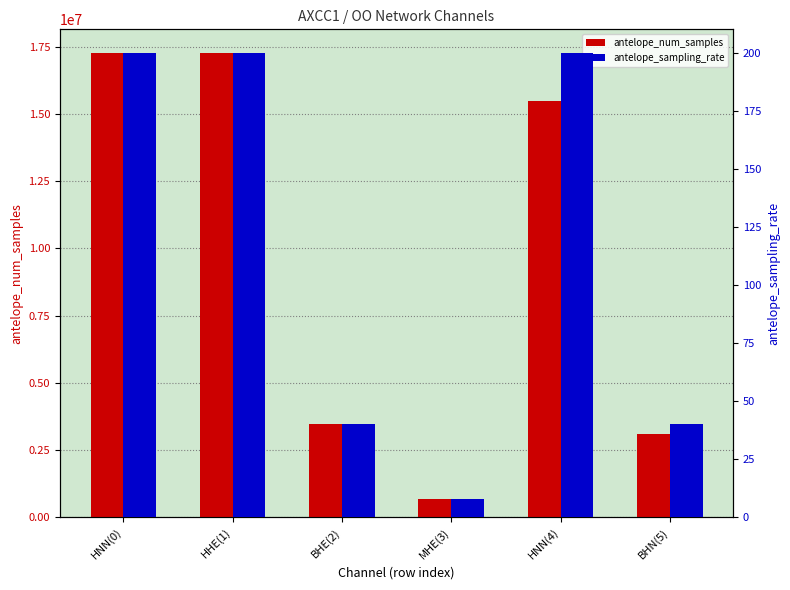

Reading left to right, transcribe all the data shown in this chart.

antelope_num_samples: HNN(0)=17280001	HHE(1)=17279999	BHE(2)=3456000	MHE(3)=691200	HNN(4)=15480377	BHN(5)=3095648
antelope_sampling_rate: HNN(0)=200	HHE(1)=200	BHE(2)=40	MHE(3)=8	HNN(4)=200	BHN(5)=40